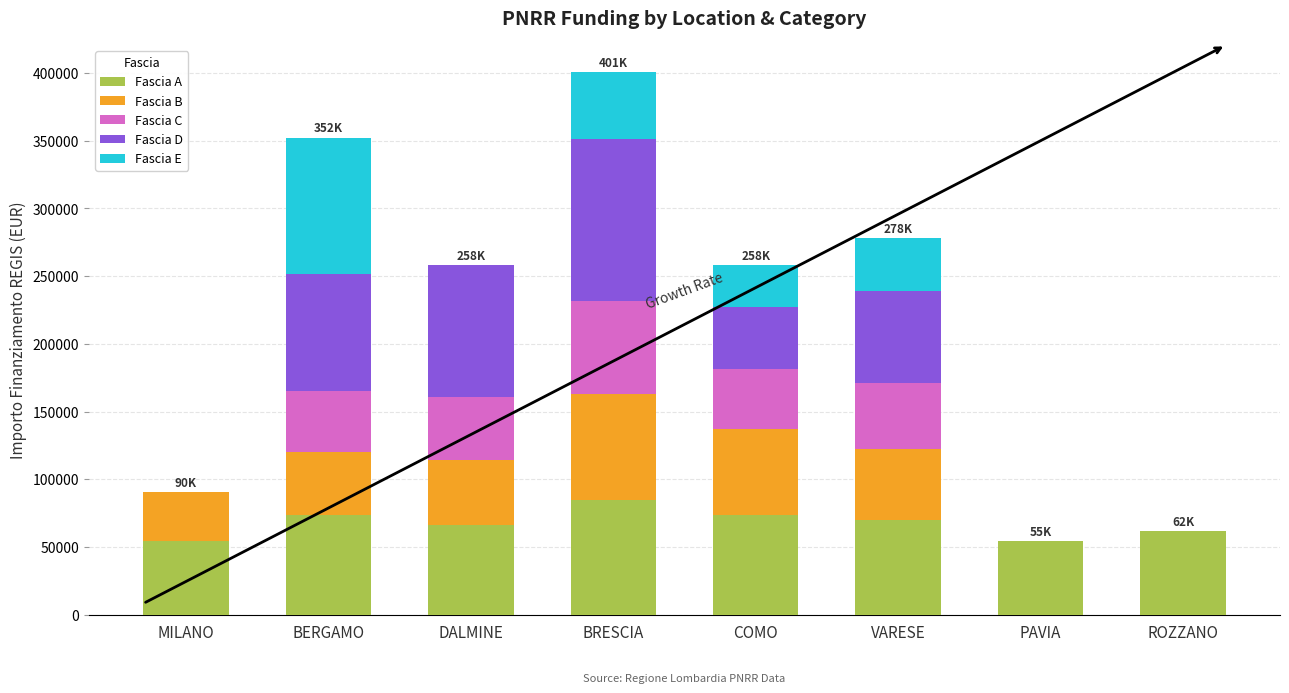

How many values in the Fascia A series exceed 70077?

4